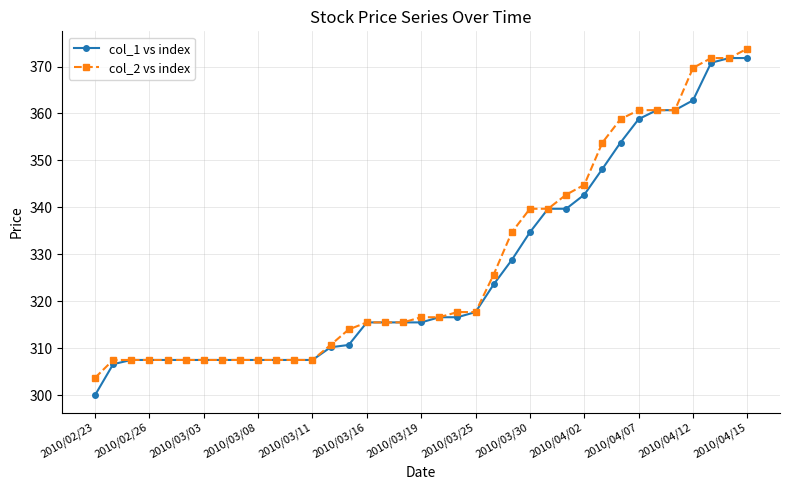

Which series has the largest total across all categories?

col_2 vs index